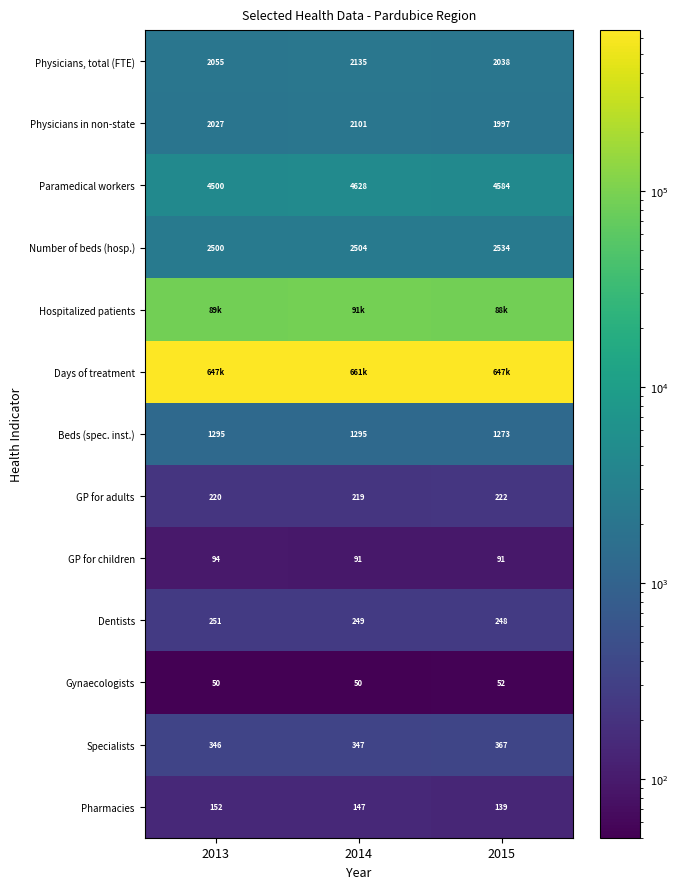

What is the lowest value of the Beds (spec. inst.) series?

1273.0